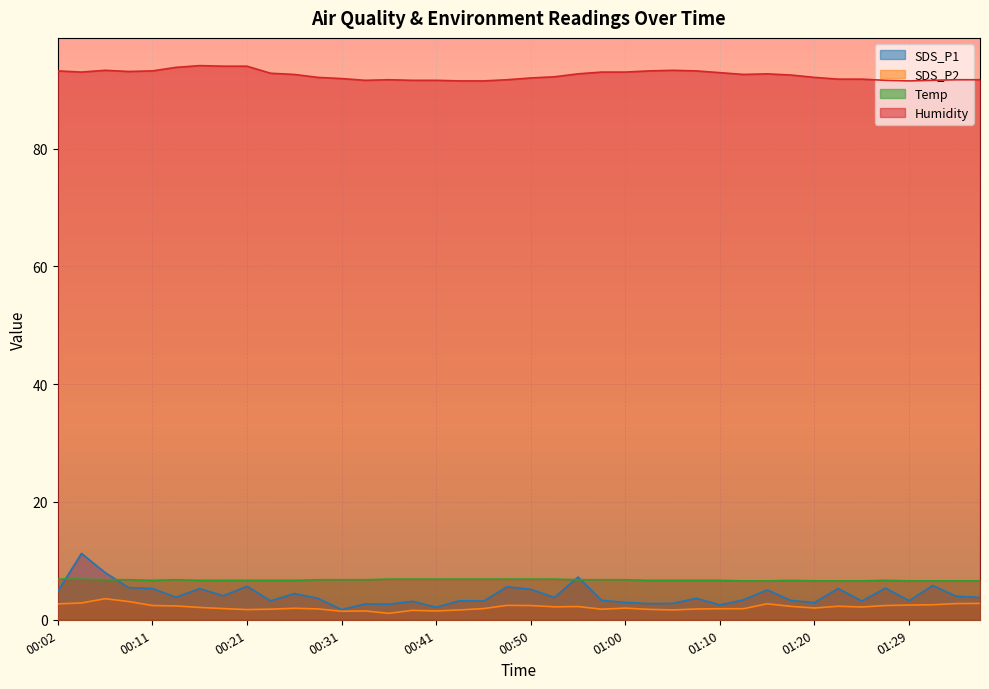

Which series has the widest spread of values?

SDS_P1